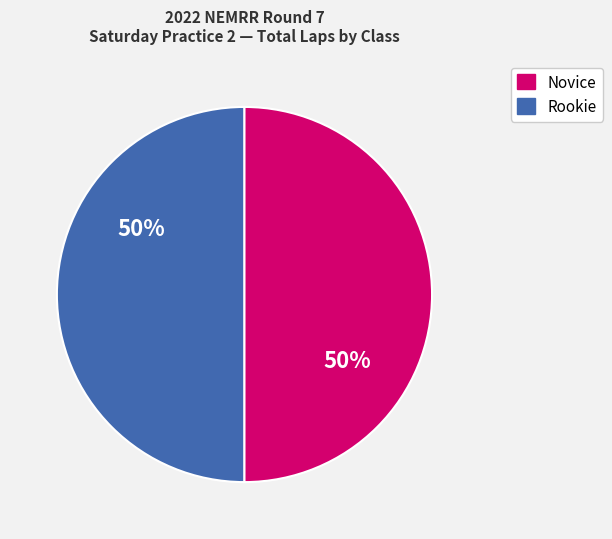

To the nearest percent, what is the average slice percentage?

50%